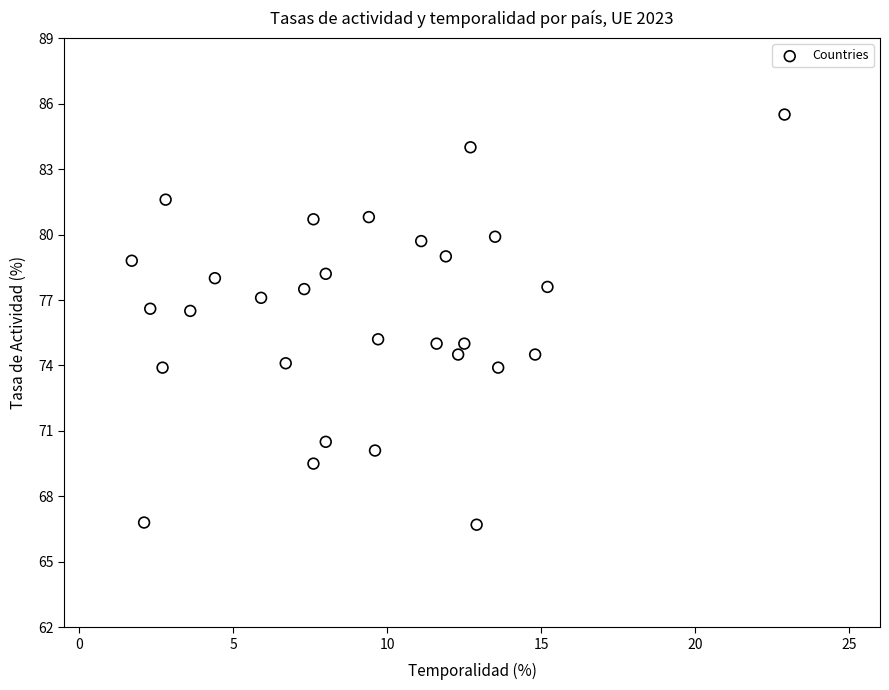

What is the range of X values (max minus min)?

21.2